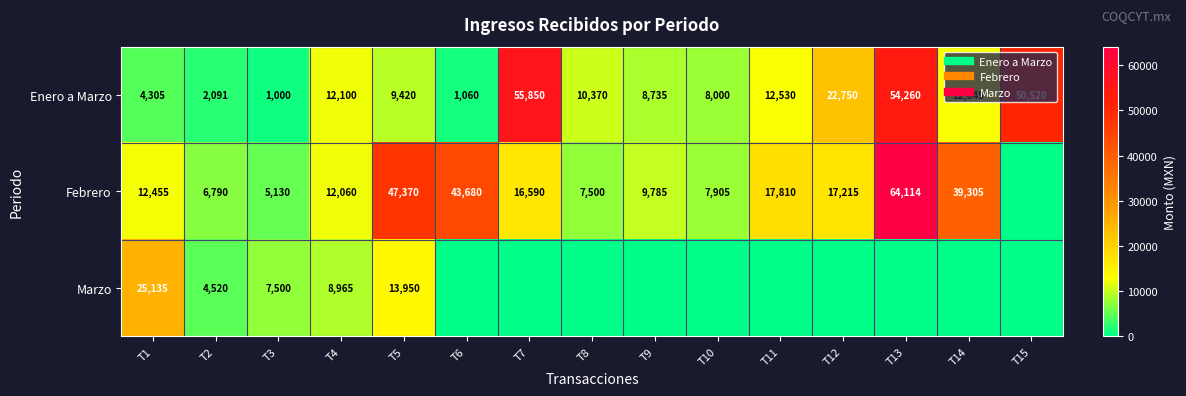

What is the total value across all series at T14?

51950.0